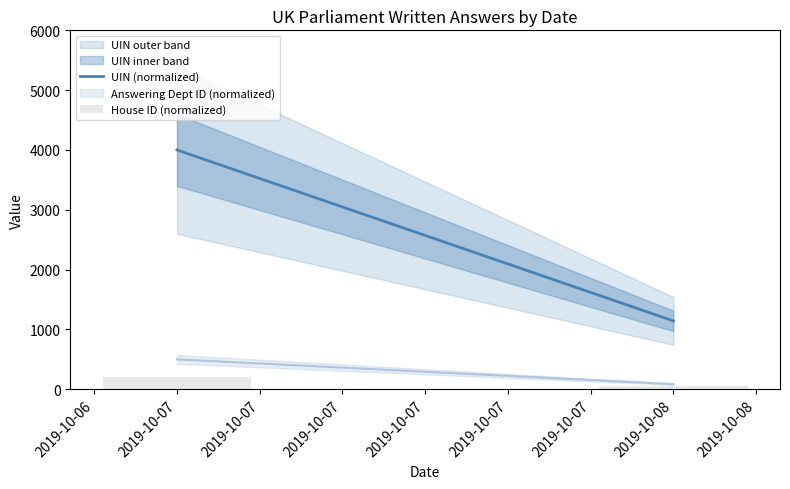

Which label corresponds to the smallest value in the chart?

2019-10-08